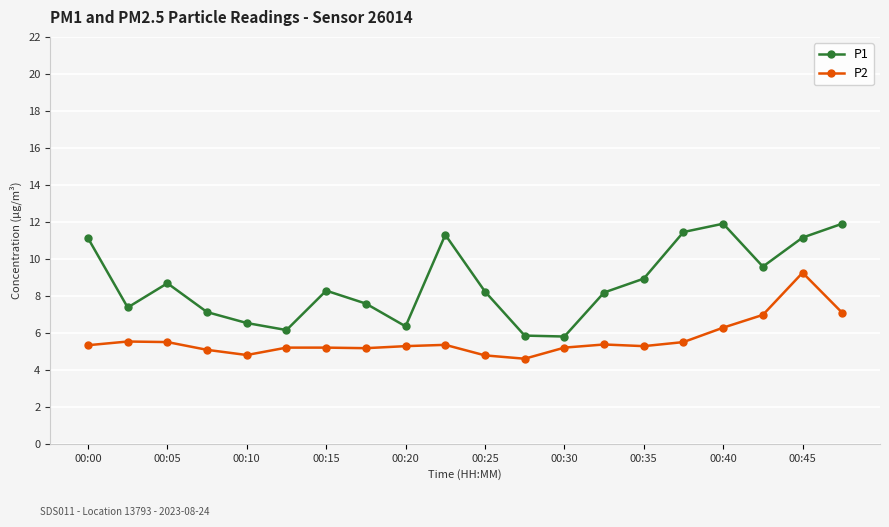

In P2, how many points are lower than both neighbors (excluding endpoints)?

4